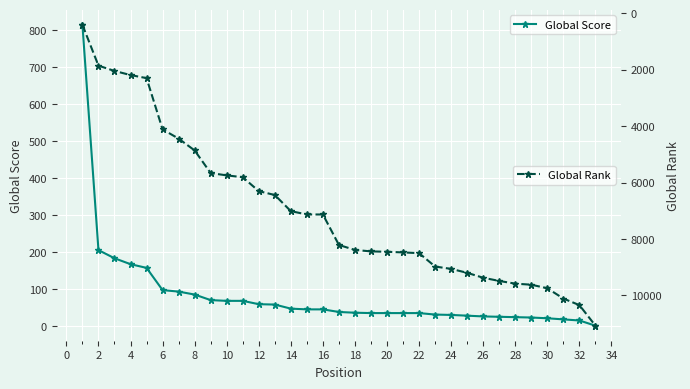

At how many categories does at least one series exceed 5308?

25